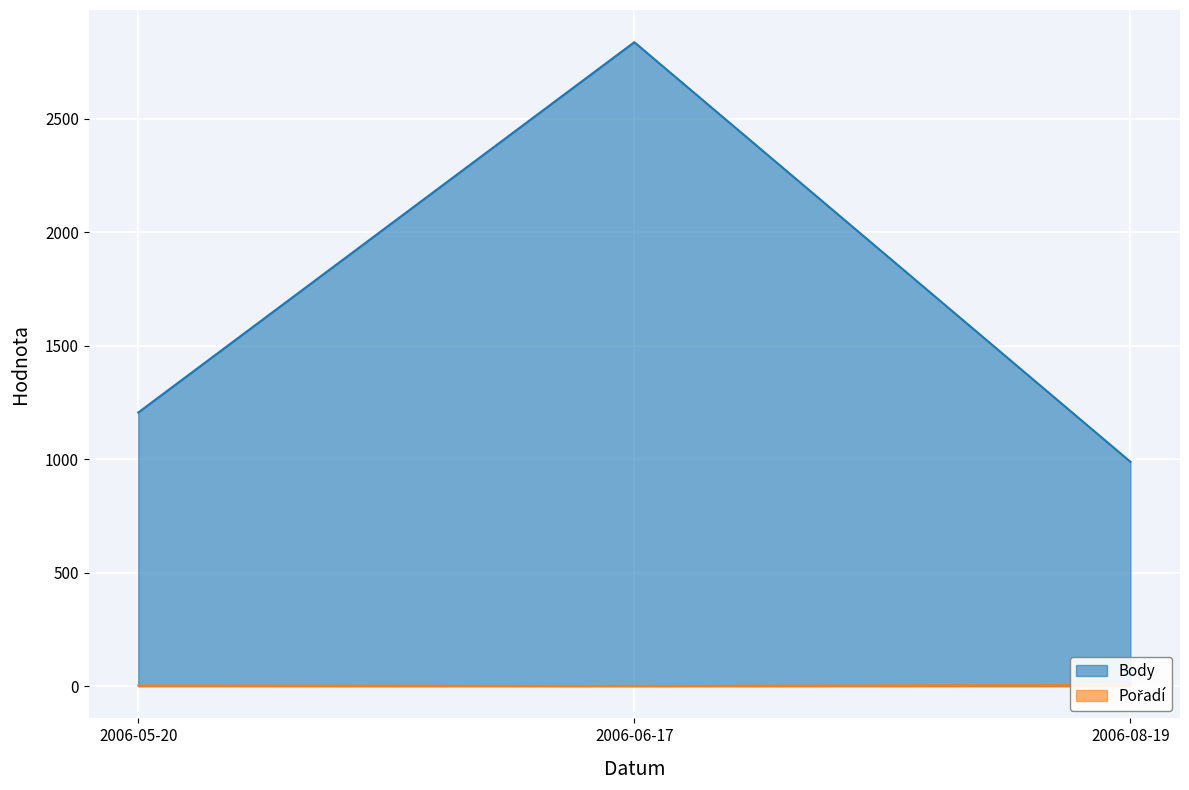

How many Pořadí values are between 1 and 5?

3